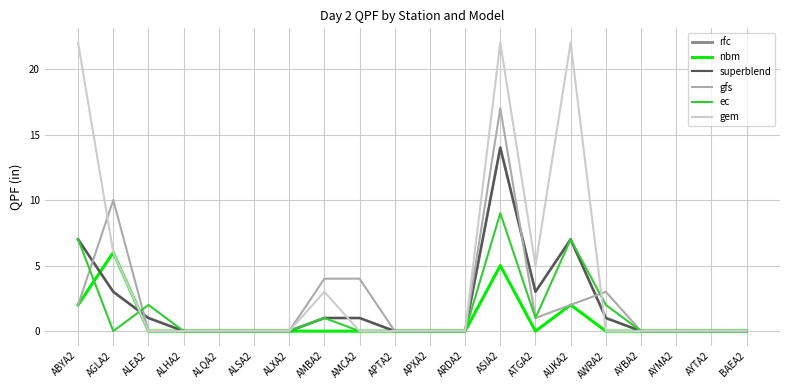

Reading right to left, transcribe all the data shown in this chart.

rfc: 0.0	0.0	0.0	0.0	1.0	7.0	3.0	14.0	0.0	0.0	0.0	1.0	1.0	0.0	0.0	0.0	0.0	1.0	3.0	7.0
nbm: 0.0	0.0	0.0	0.0	0.0	2.0	0.0	5.0	0.0	0.0	0.0	0.0	0.0	0.0	0.0	0.0	0.0	0.0	6.0	2.0
superblend: 0.0	0.0	0.0	0.0	1.0	7.0	3.0	14.0	0.0	0.0	0.0	1.0	1.0	0.0	0.0	0.0	0.0	1.0	3.0	7.0
gfs: 0.0	0.0	0.0	0.0	3.0	2.0	1.0	17.0	0.0	0.0	0.0	4.0	4.0	0.0	0.0	0.0	0.0	0.0	10.0	2.0
ec: 0.0	0.0	0.0	0.0	2.0	7.0	1.0	9.0	0.0	0.0	0.0	0.0	1.0	0.0	0.0	0.0	0.0	2.0	0.0	7.0
gem: 0.0	0.0	0.0	0.0	0.0	22.0	5.0	22.0	0.0	0.0	0.0	0.0	3.0	0.0	0.0	0.0	0.0	0.0	6.0	22.0